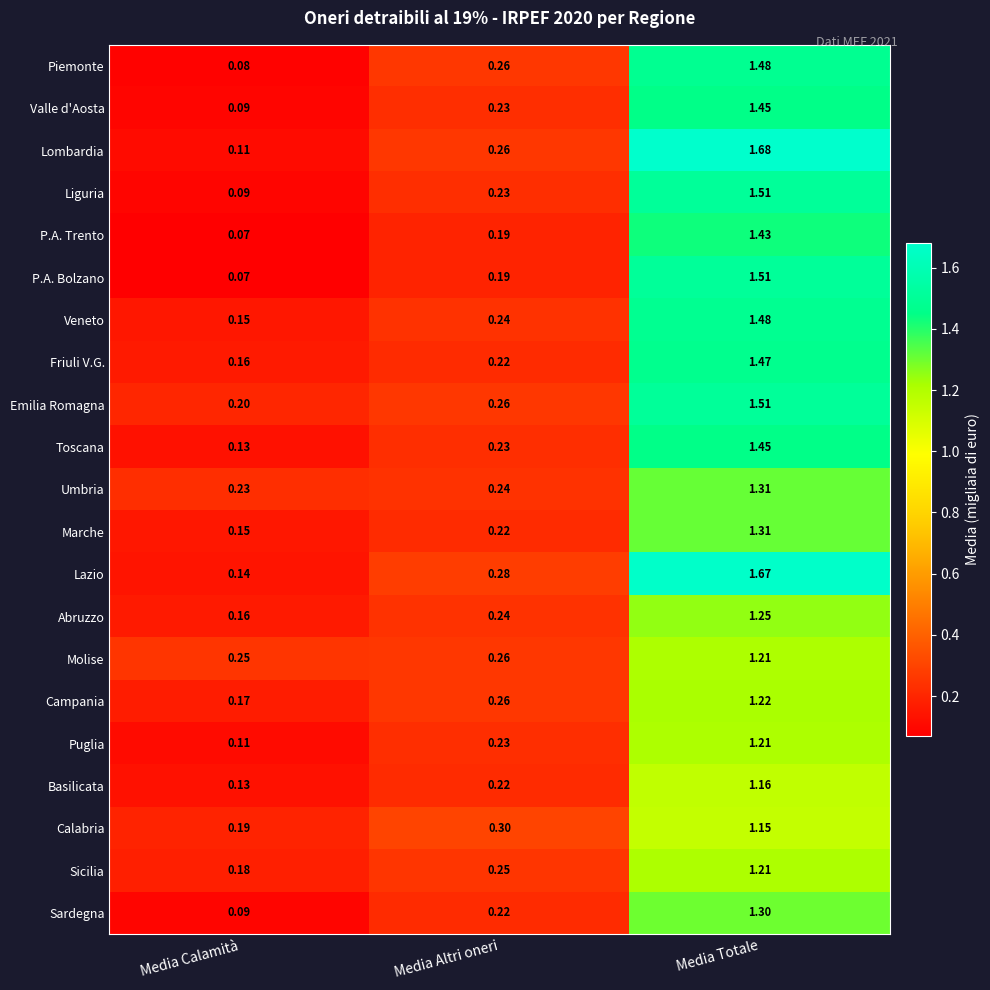

At which label does Liguria reach its minimum?

Media Calamità